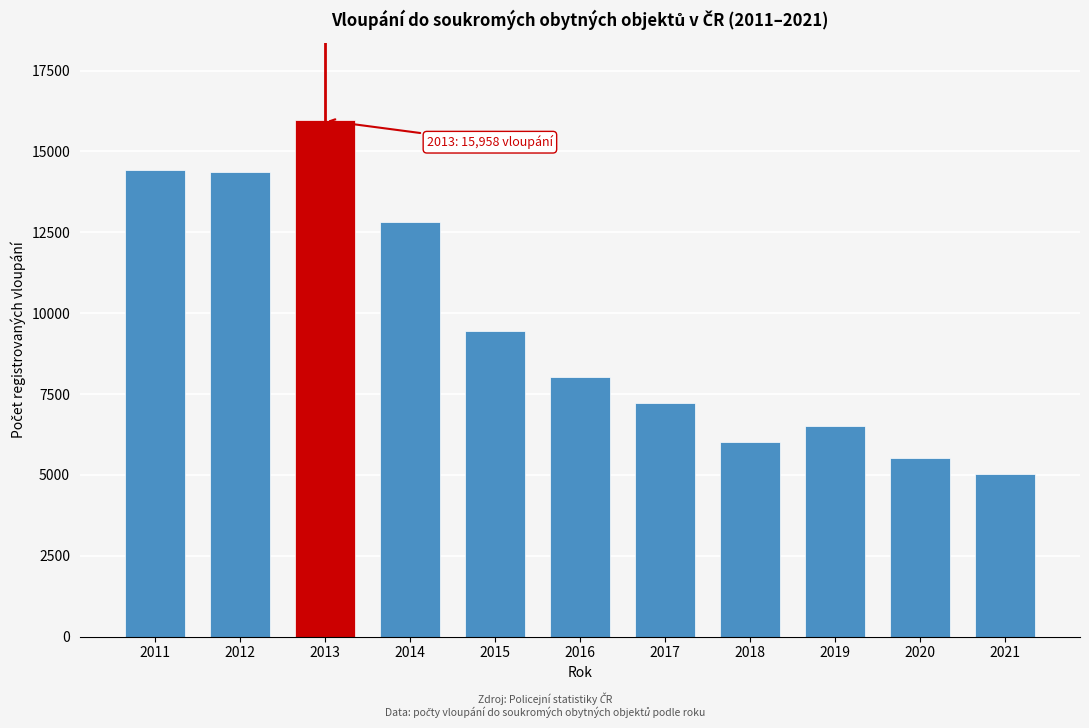

Read the value at 2014.

12832